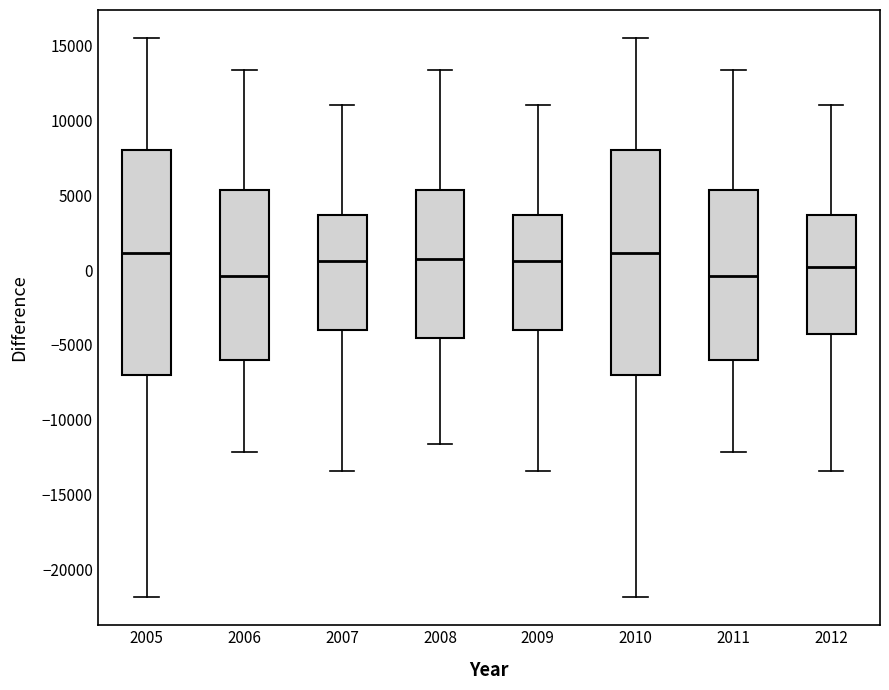

Reading left to right, read every box against the y-axis: the position of its median line, the range the box covers, and the ends of its whiskers. The values are not printed on the chart, so give them approximately, as read against the axis.

2005: median 1000, box -7000 to 8000, whiskers -22000 to 15500
2006: median -500, box -6000 to 5500, whiskers -12000 to 13500
2007: median 500, box -4000 to 3500, whiskers -13500 to 11000
2008: median 500, box -4500 to 5500, whiskers -11500 to 13500
2009: median 500, box -4000 to 3500, whiskers -13500 to 11000
2010: median 1000, box -7000 to 8000, whiskers -22000 to 15500
2011: median -500, box -6000 to 5500, whiskers -12000 to 13500
2012: median 0, box -4000 to 3500, whiskers -13500 to 11000